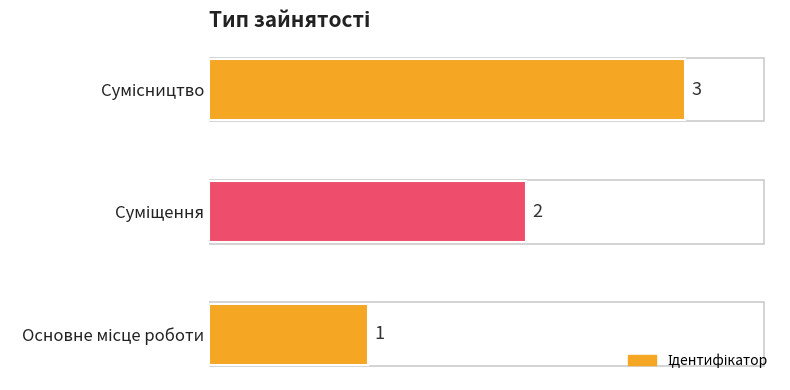

What is the sum of all values?

6